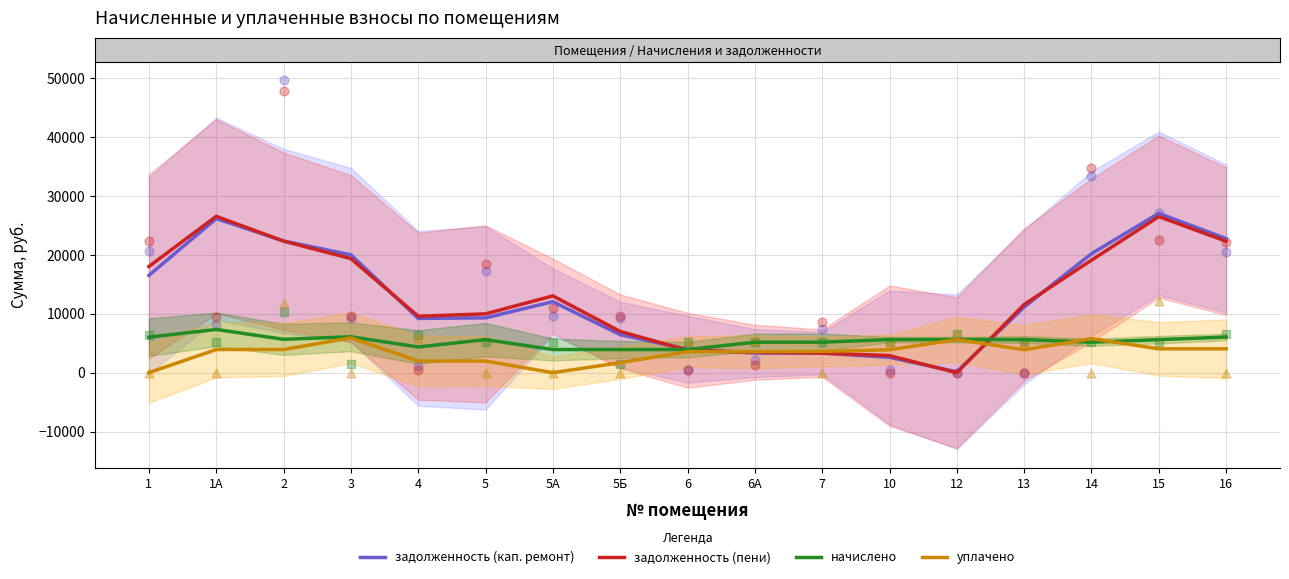

Is the value of задолженность (кап. ремонт) at 12 greater than the value of уплачено at 16?

No